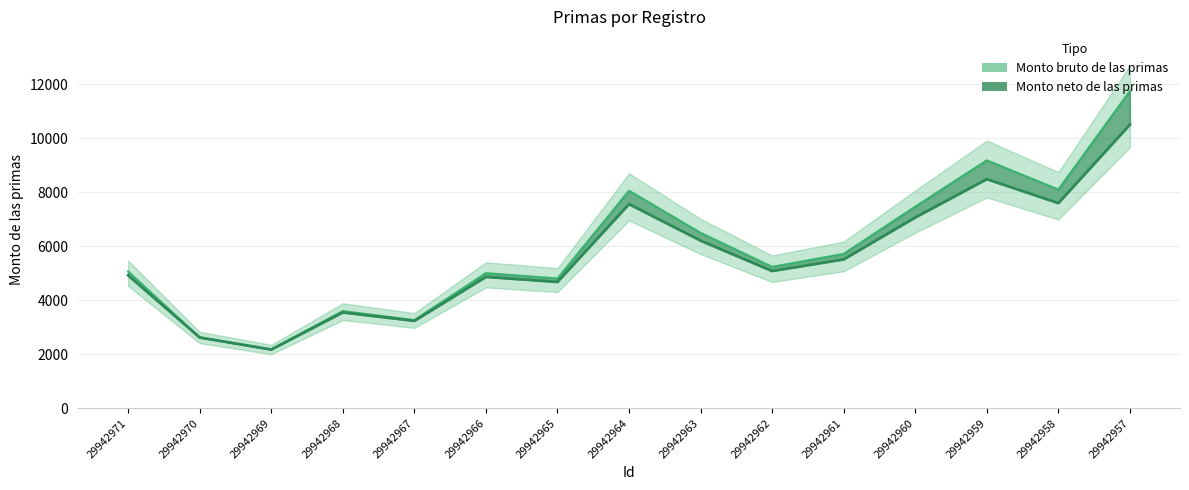

How many data points in Monto neto de las primas are above 5080?

8